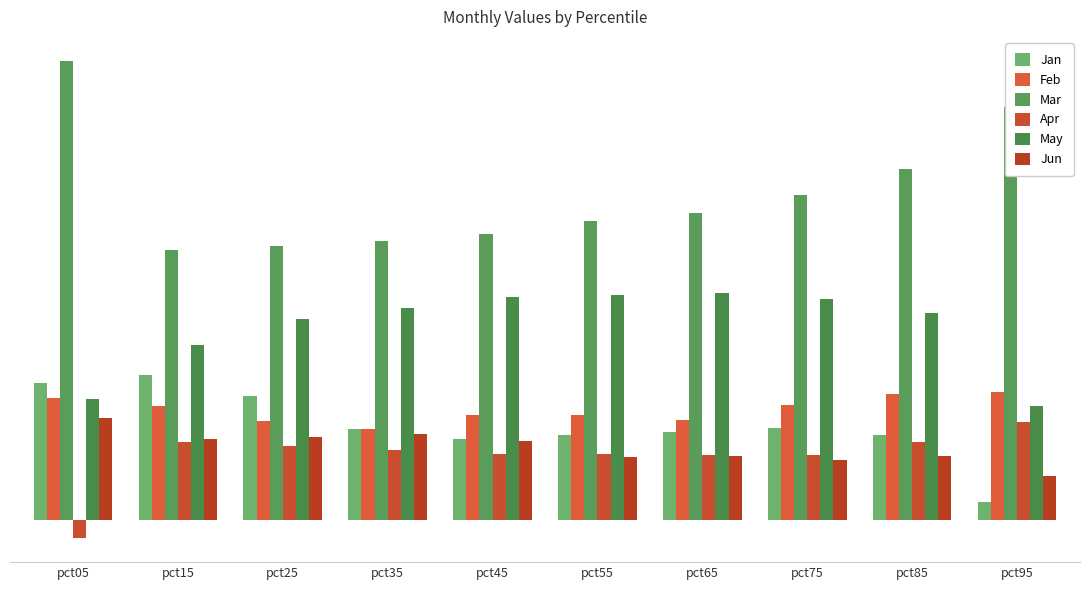

Which has a higher value, pct55 or pct45?

pct55